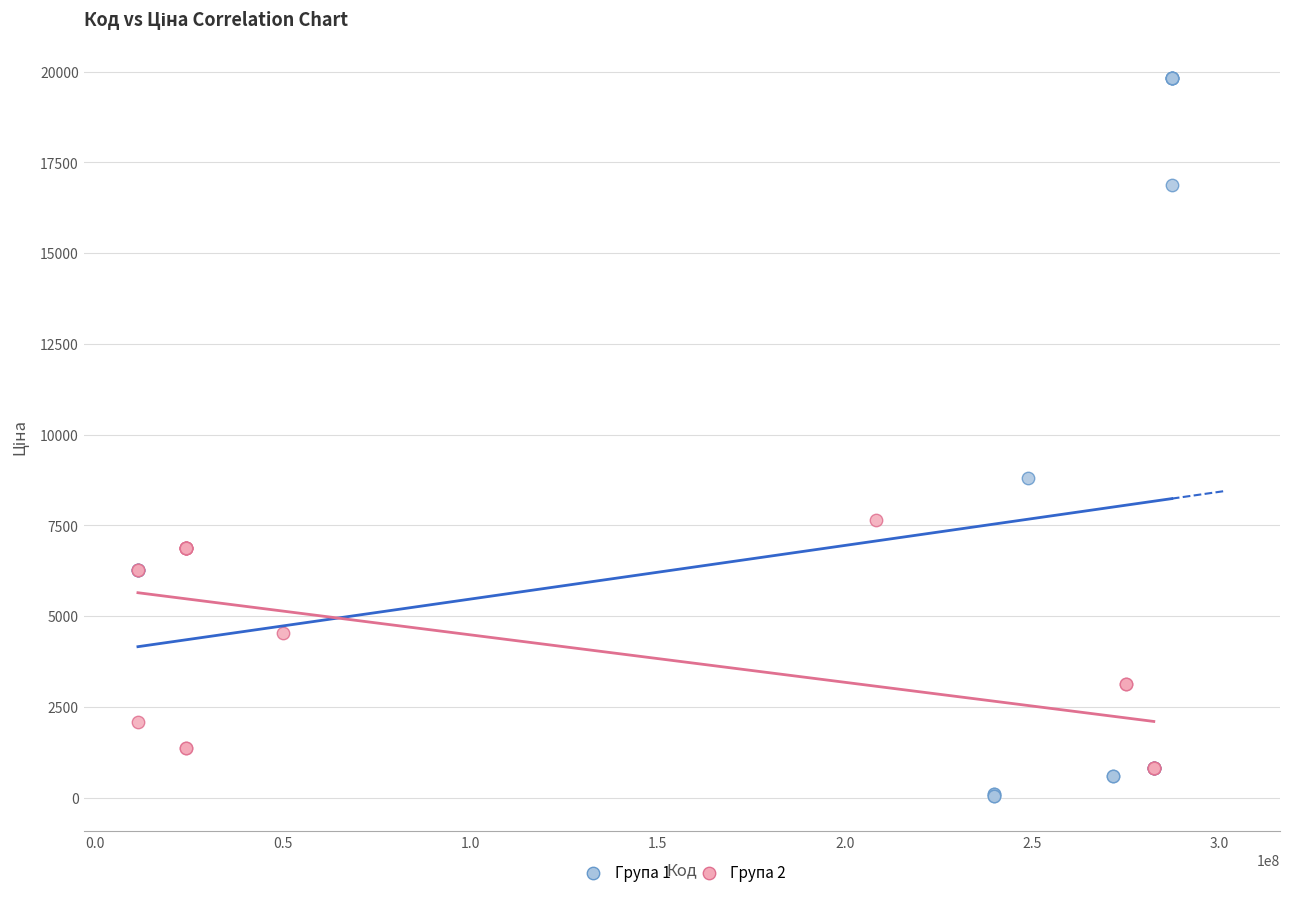

Which series contains the highest Y value?

Група 1